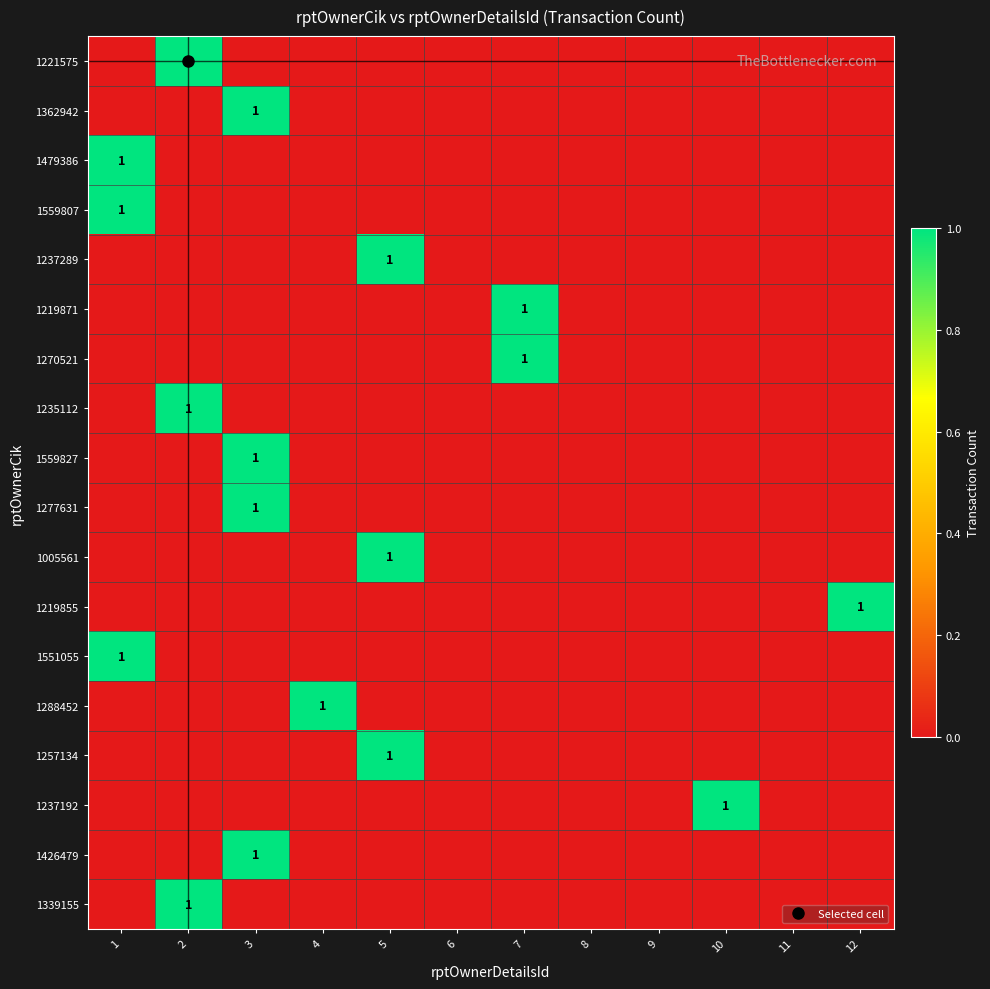

True or false: 1339155 has a value of 0 at 4.

True